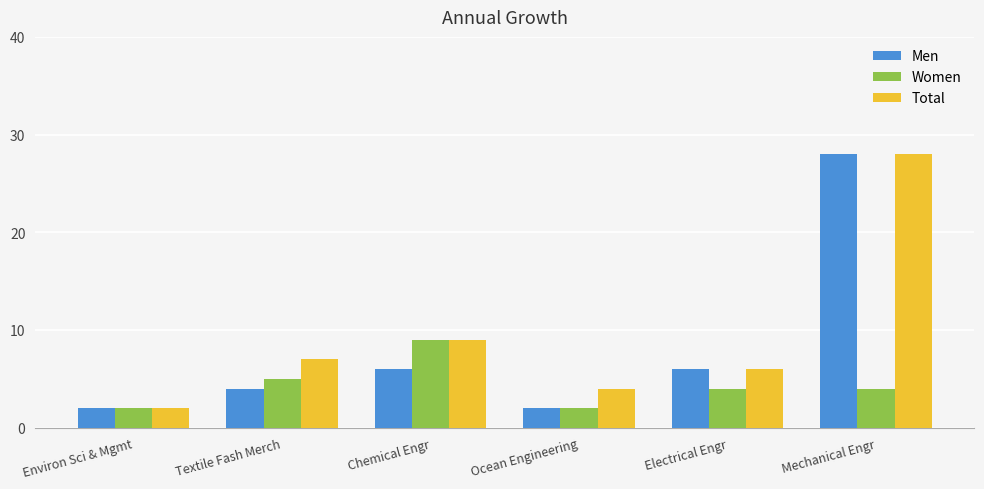

What is the total value across all series at Chemical Engr?

24